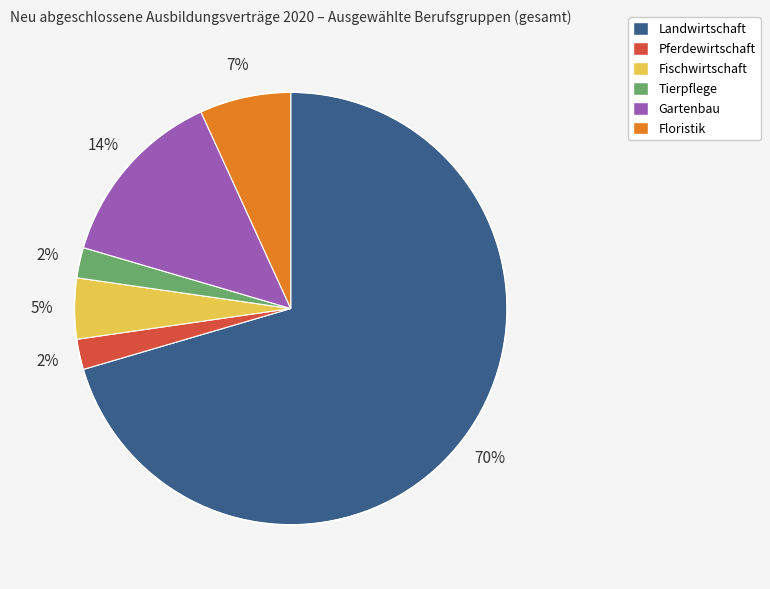

To the nearest percent, what percentage of the pie is Pferdewirtschaft?

2%